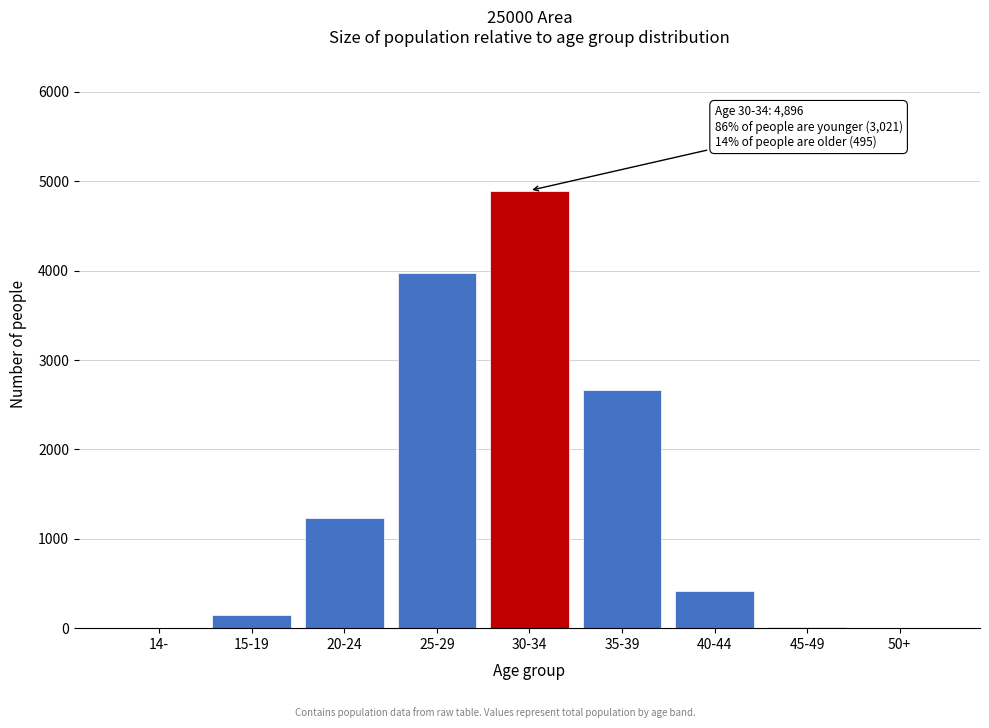

Between 15-19 and 35-39, which is larger?

35-39